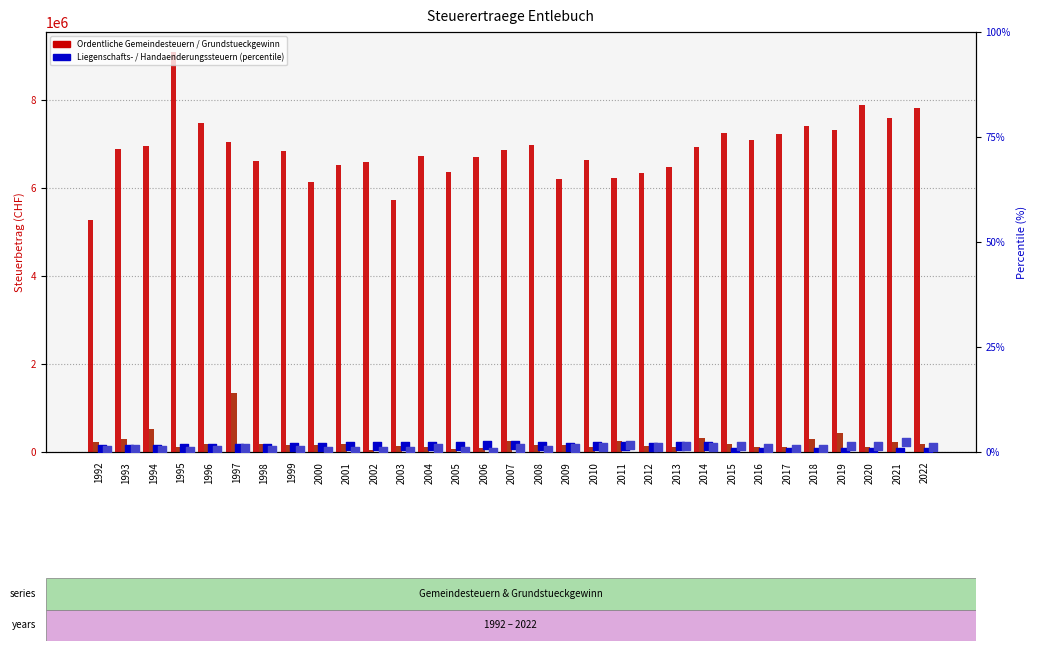

Which series has the largest total across all categories?

Ordentliche Gemeindesteuern